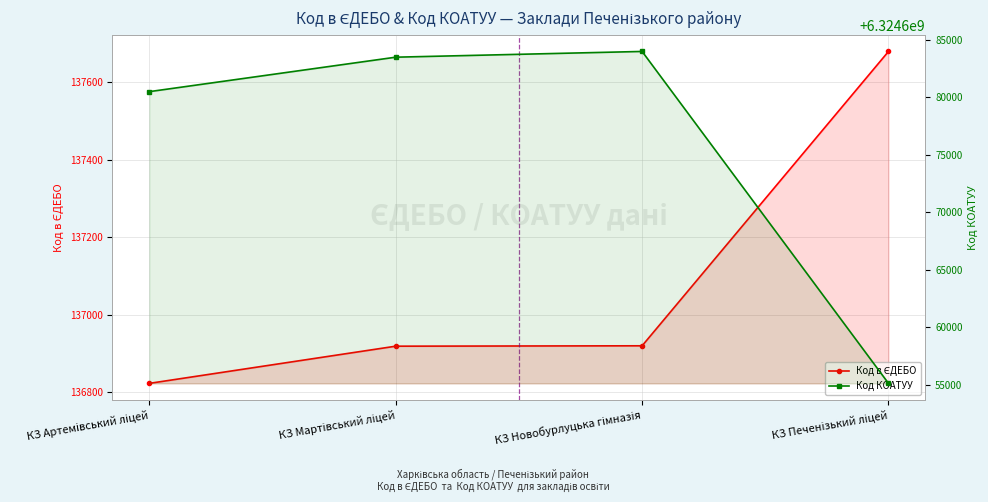

What is the average value of the Код КОАТУУ series?

6324675776